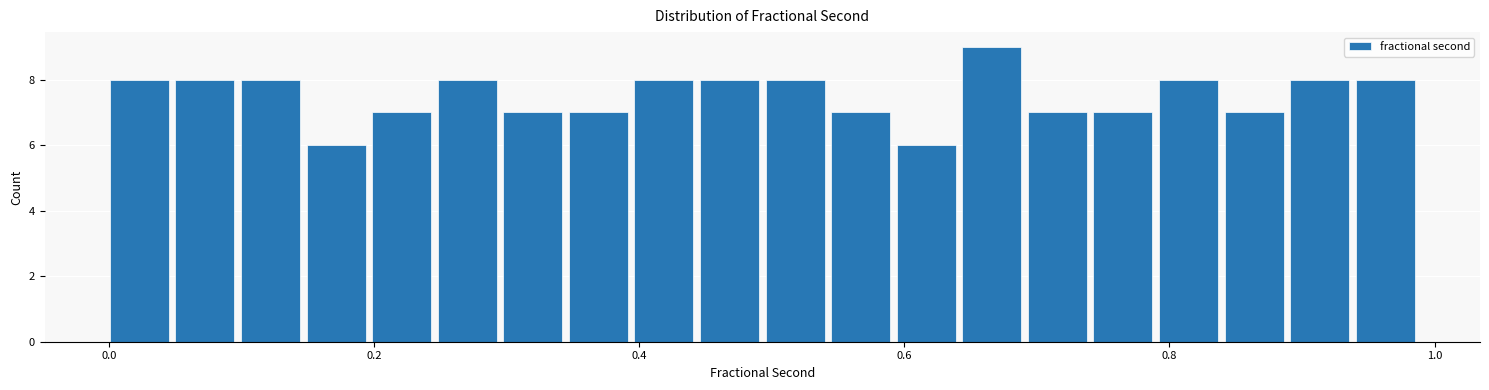

Around what value on the x-axis is the tallest bar? Give the approximate position of its centre, as read against the axis.

0.66